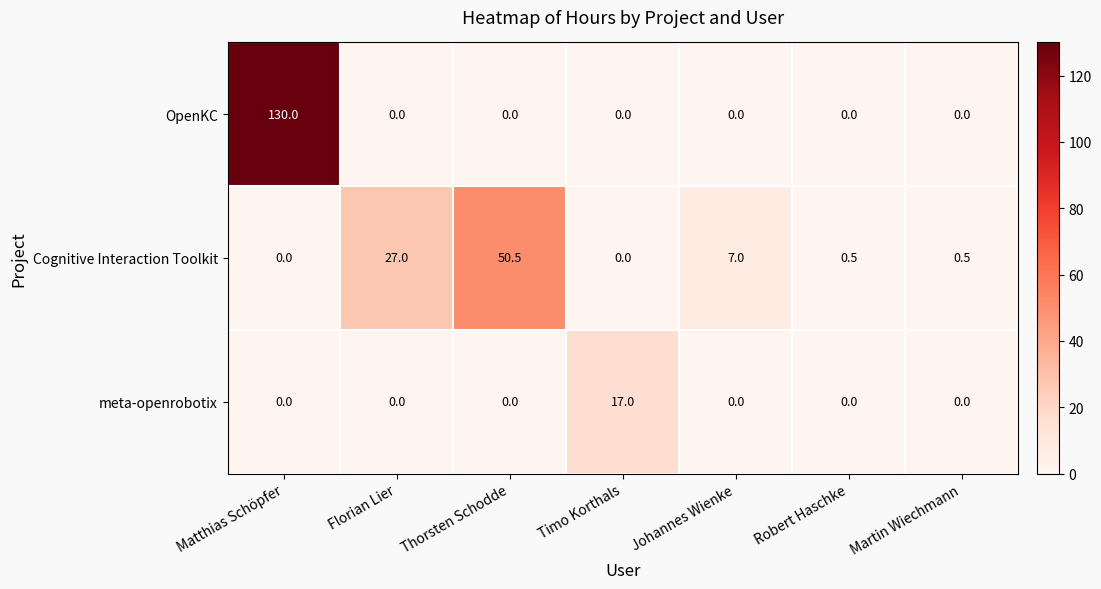

List the series in order of their overall mean, highest first.

OpenKC, Cognitive Interaction Toolkit, meta-openrobotix